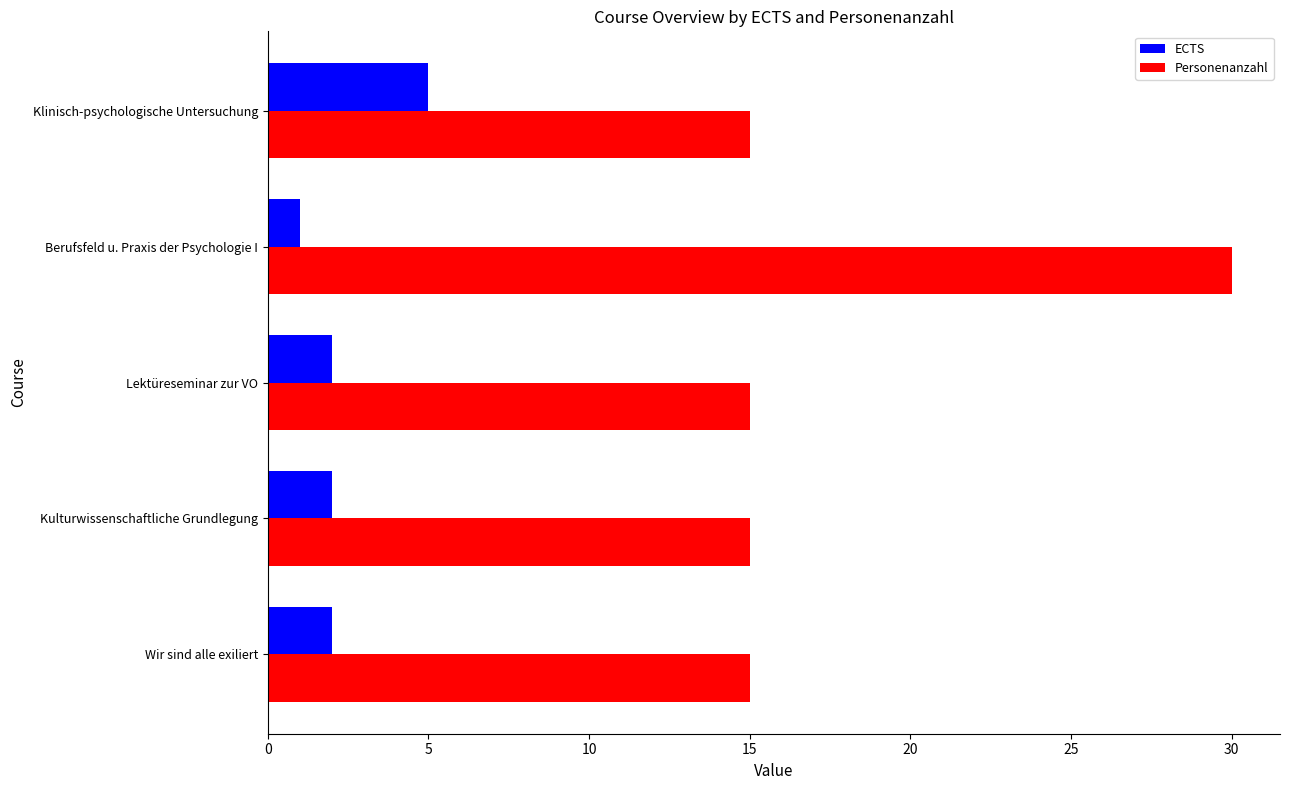

What is the greatest value displayed?

30